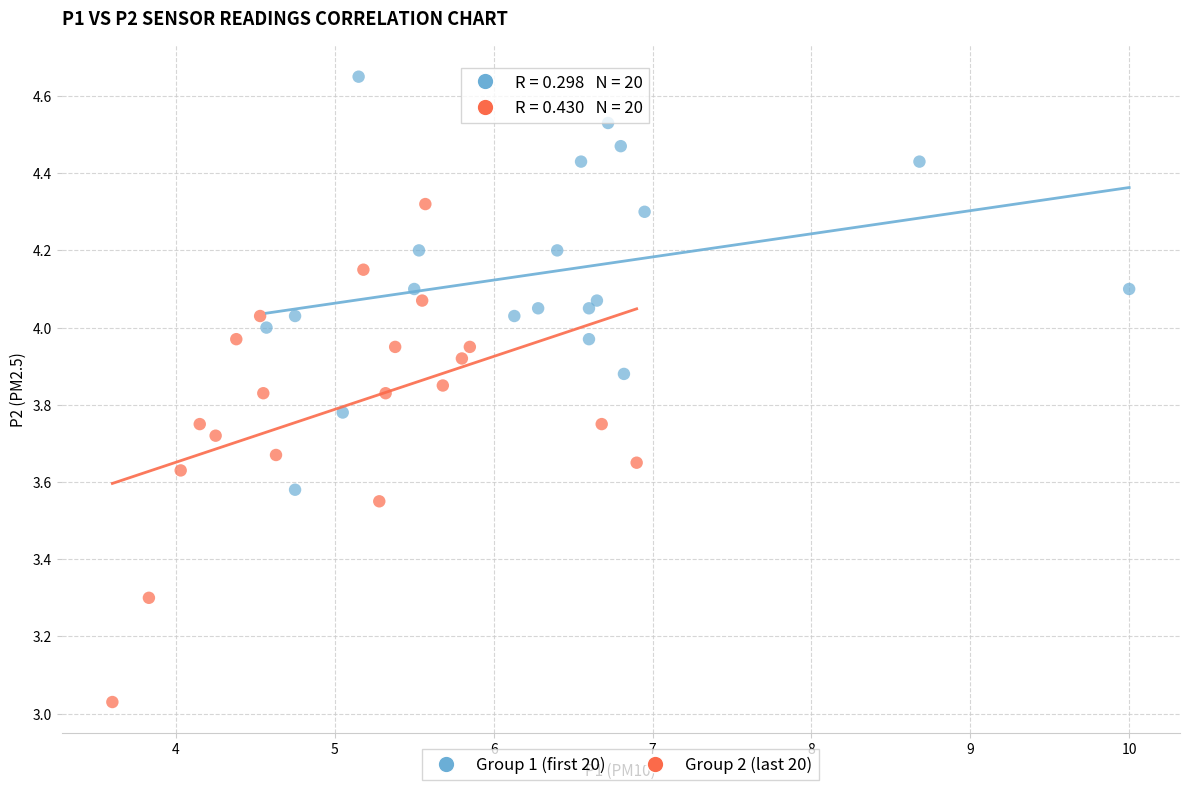

Which series contains the highest Y value?

Group 1 (first 20)